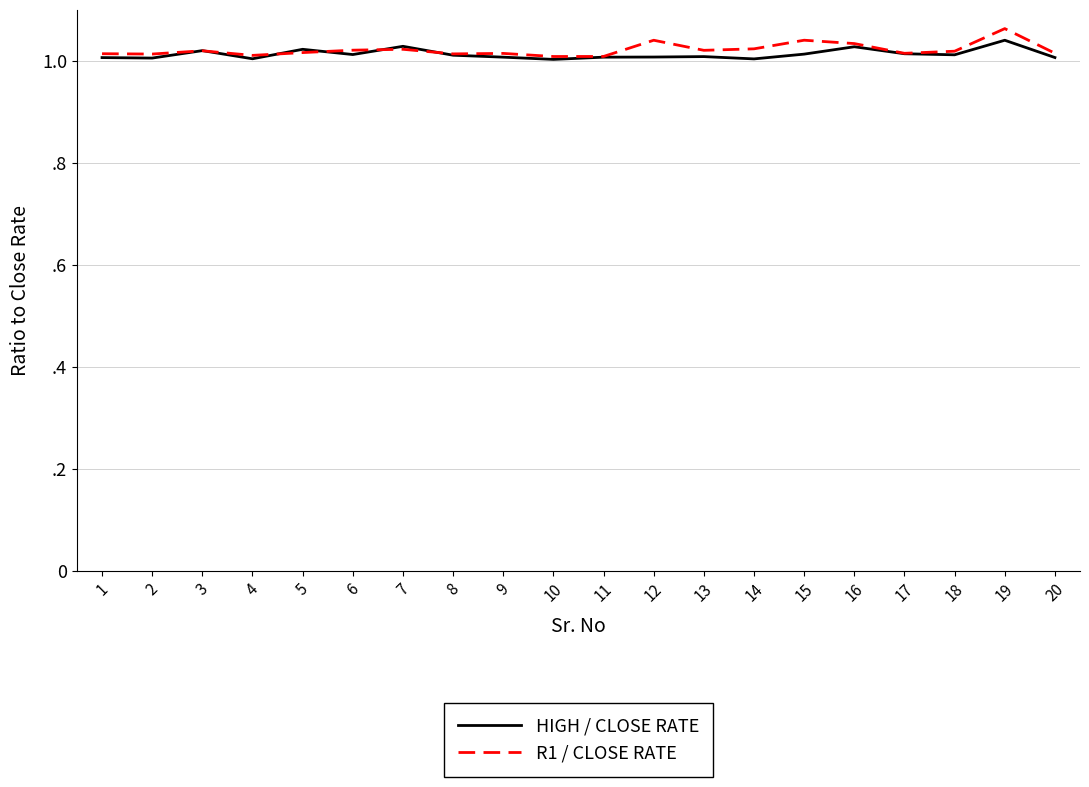

True or false: HIGH / CLOSE RATE and R1 / CLOSE RATE cross at least once.

True